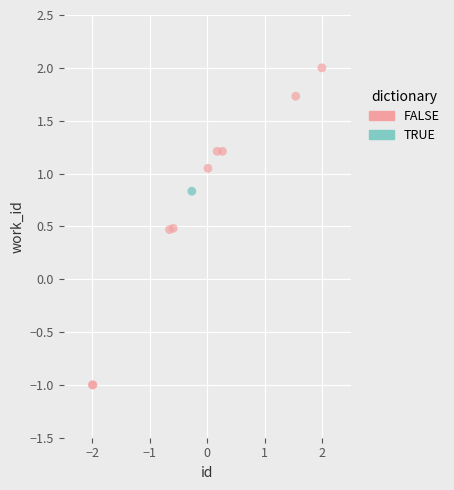

What are all the series names shown in the legend?

FALSE, TRUE